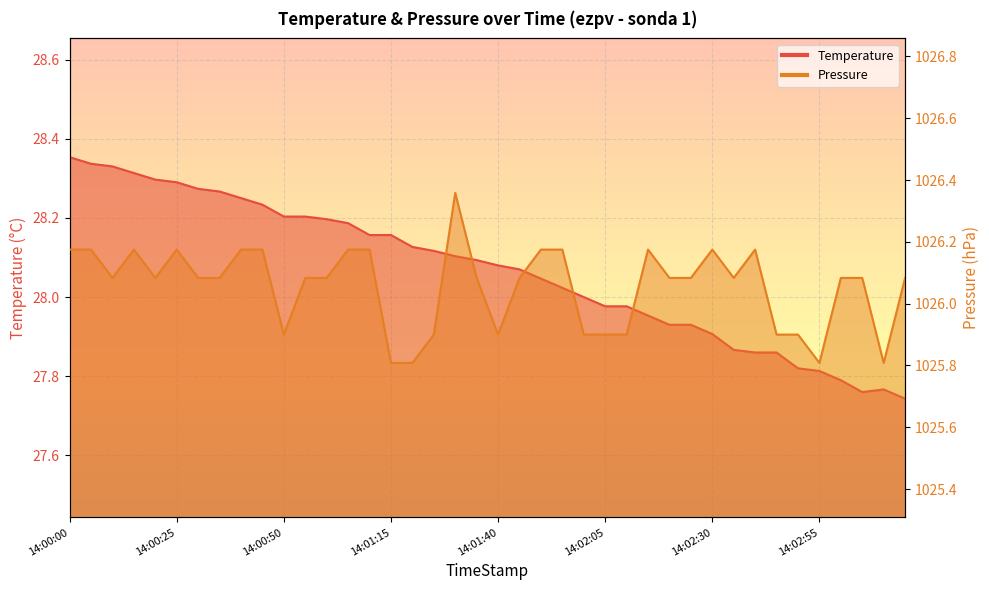

Does the chart display data point markers on the line(s)?

No